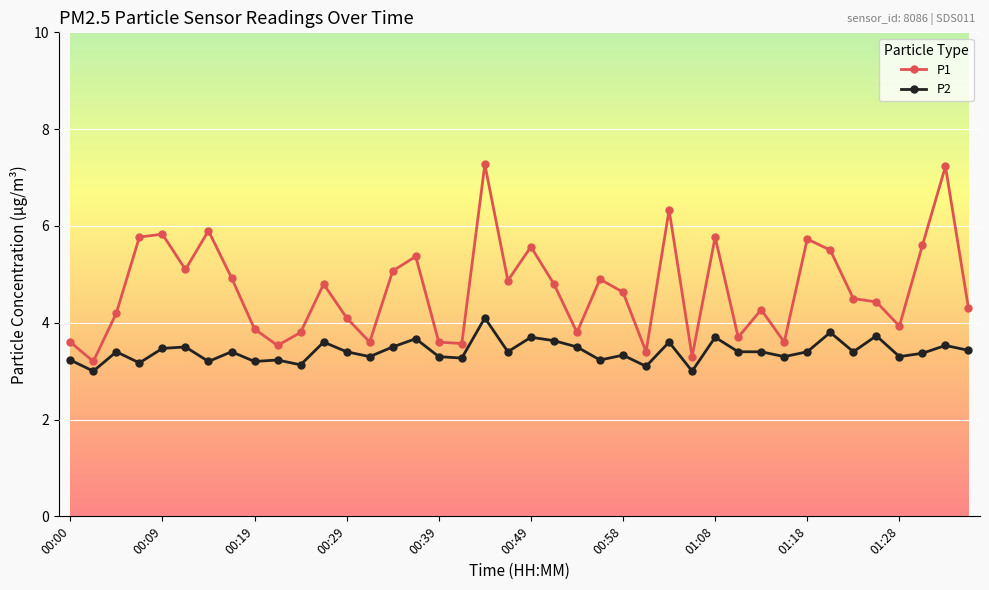

True or false: P1 and P2 cross at least once.

False